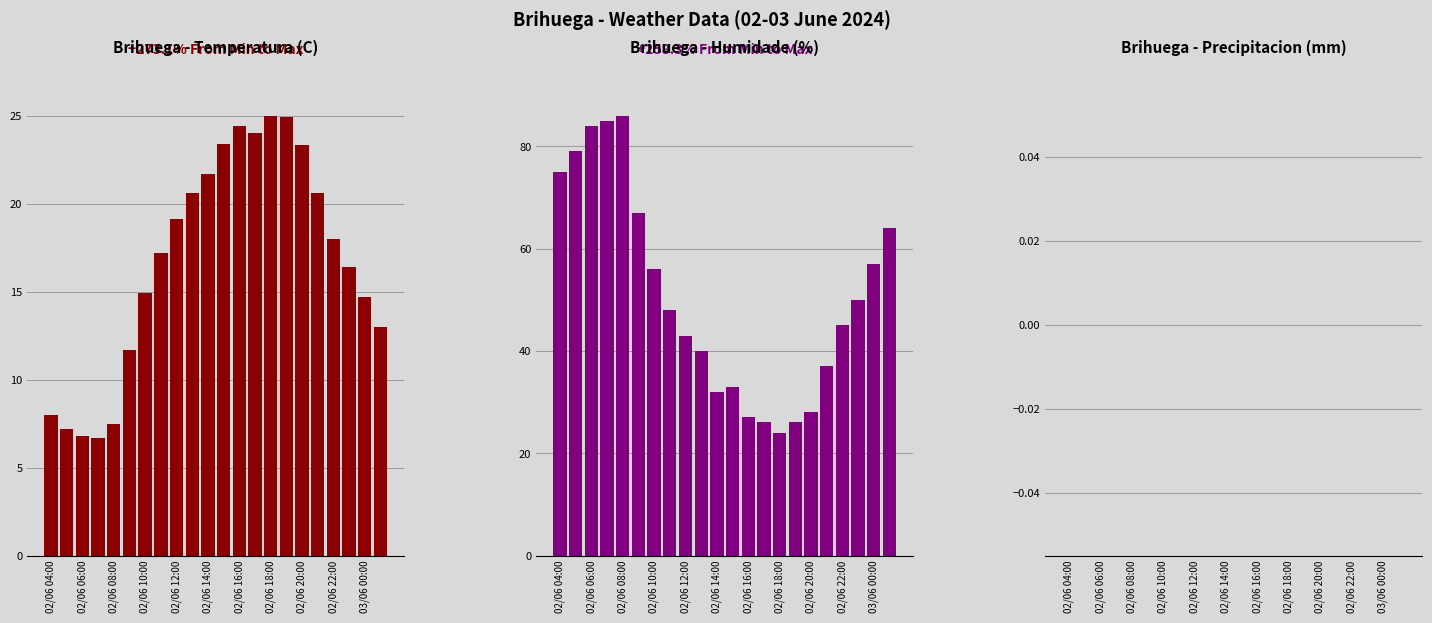

How many data points does each series have?

22